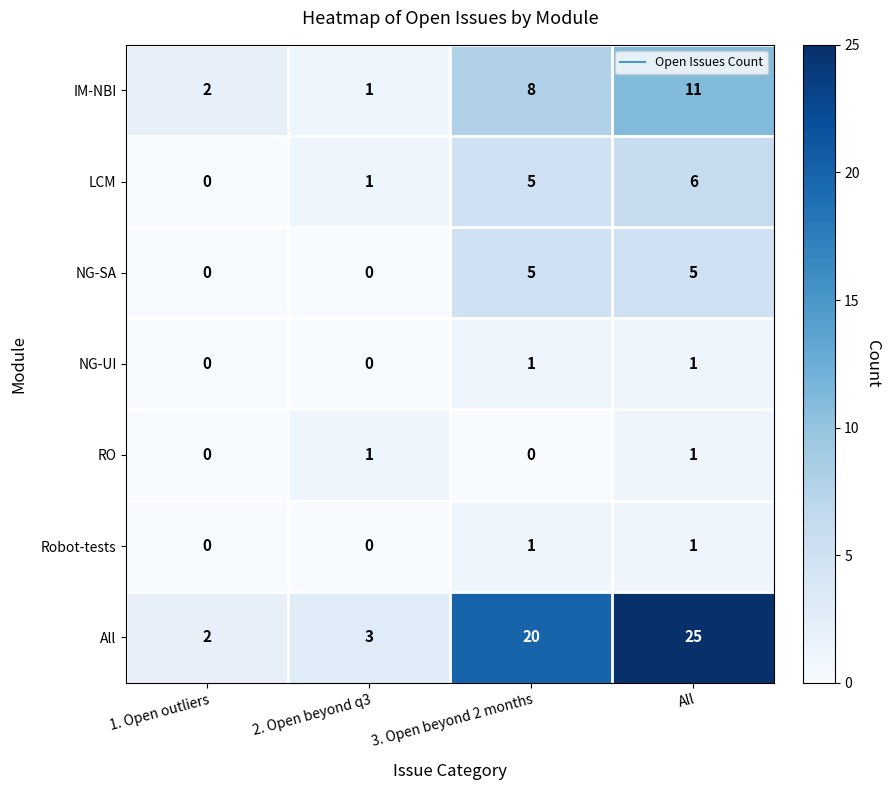

What is the total value across all series at All?

50